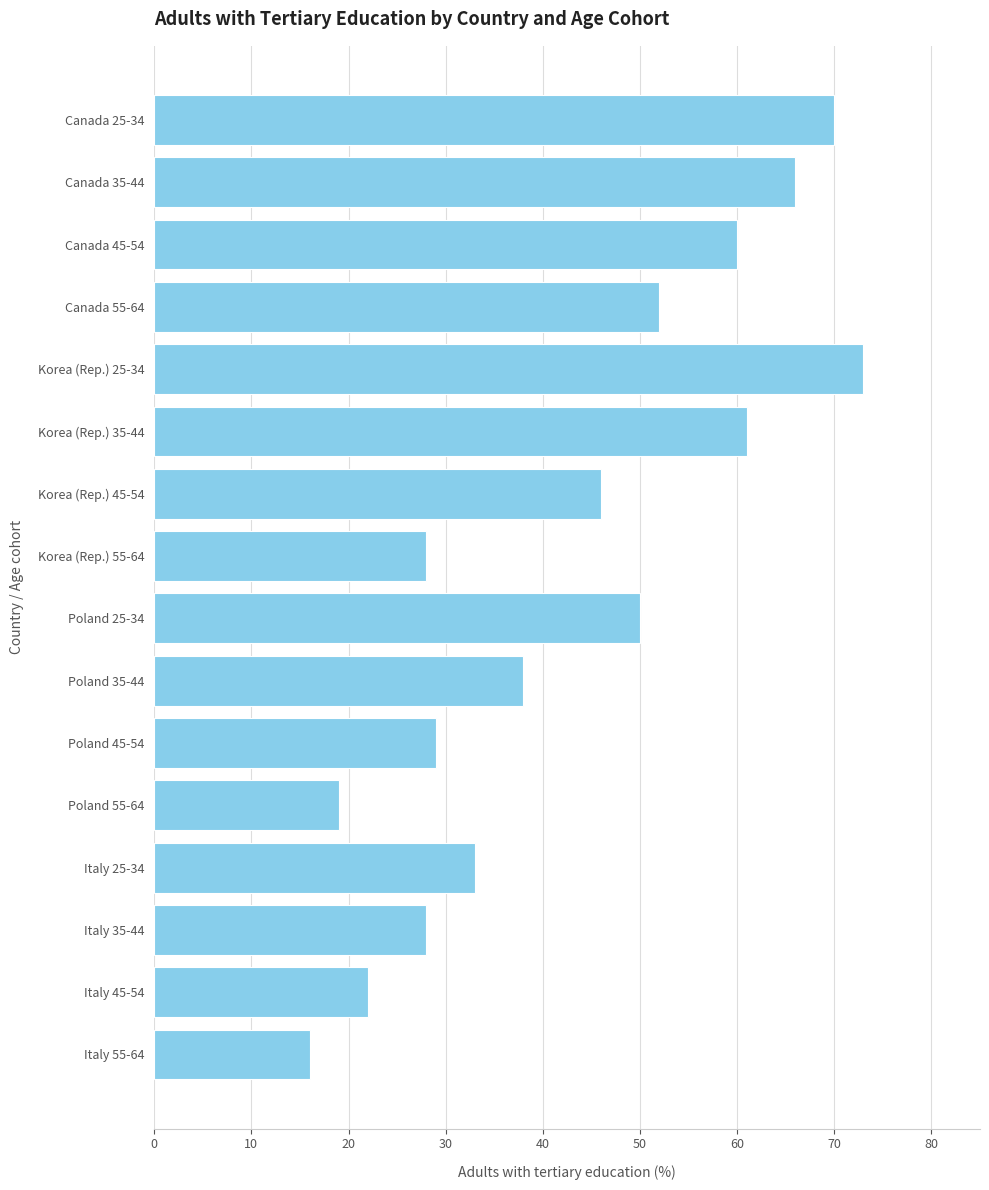

Where is the data nearest to the value 44?

Korea (Rep.) 45-54